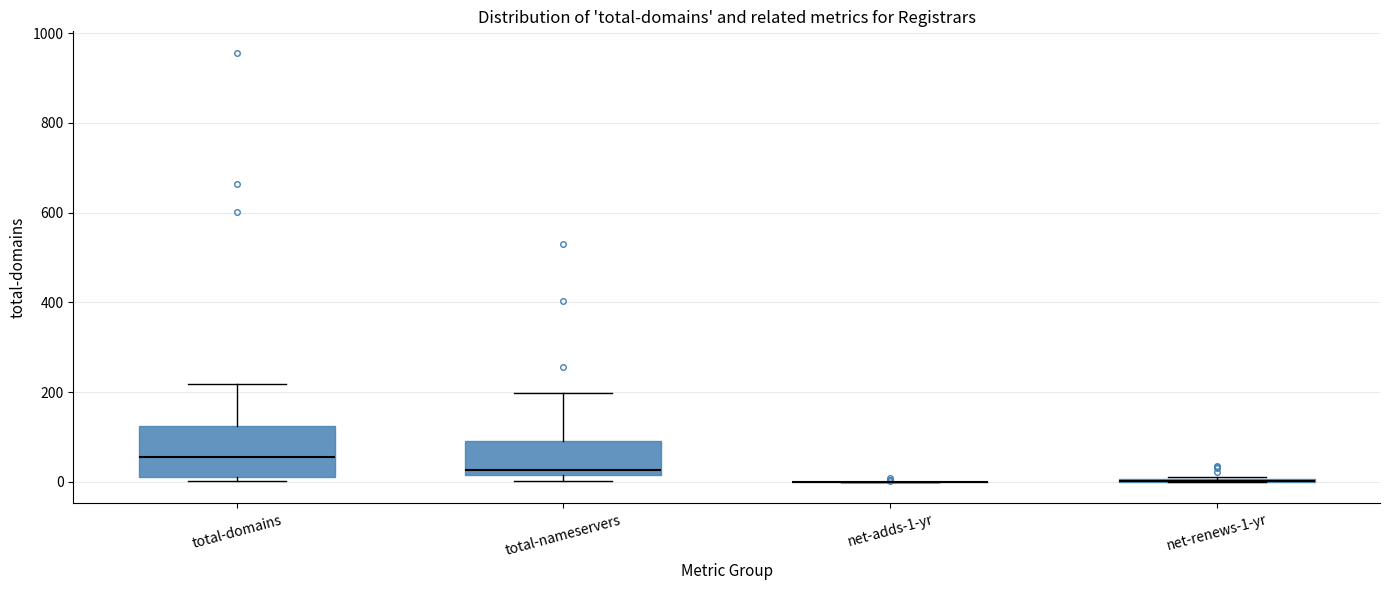

Reading left to right, read every box against the y-axis: the position of its median line, the range the box covers, and the ends of its whiskers. The values are not printed on the chart, so give them approximately, as read against the axis.

total-domains: median 60, box 20 to 120, whiskers 0 to 220
total-nameservers: median 20 (just above the box's lower edge), box 20 to 100, whiskers 0 to 200
net-adds-1-yr: box collapsed to a line at 0, whiskers 0 to 0
net-renews-1-yr: box collapsed to a line at 0, whiskers 0 to 20